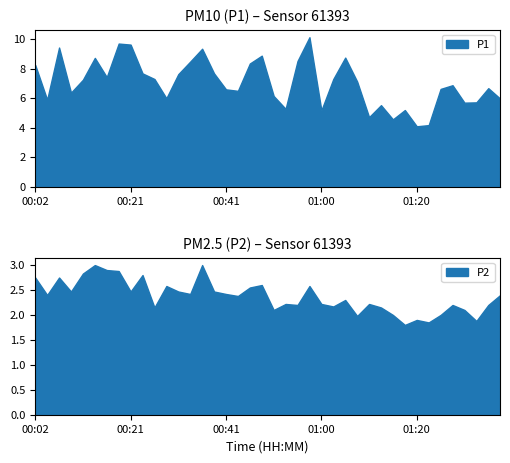

What is the difference between the P1 values at 01:00 and 00:19?

4.5